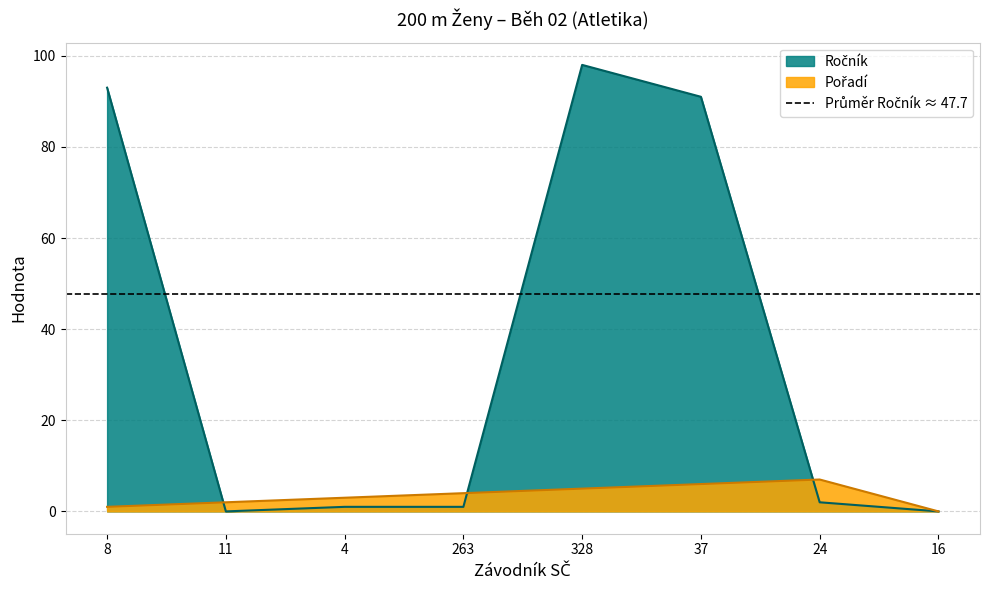

How many positive values does the Ročník series have?

6